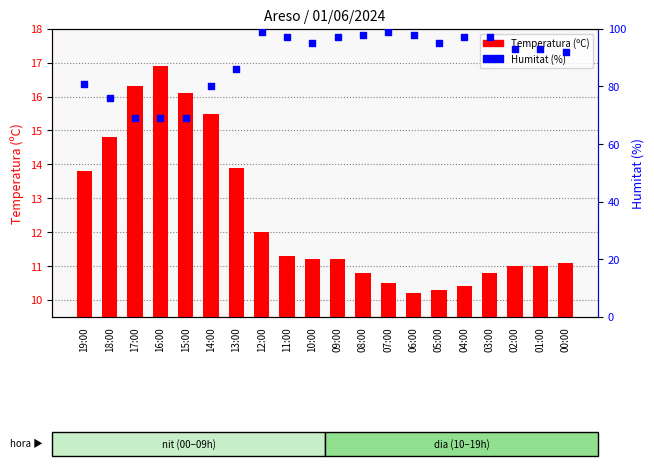

Is the value of Temperatura (ºC) at 12:00 greater than the value of Humitat (%) at 08:00?

No